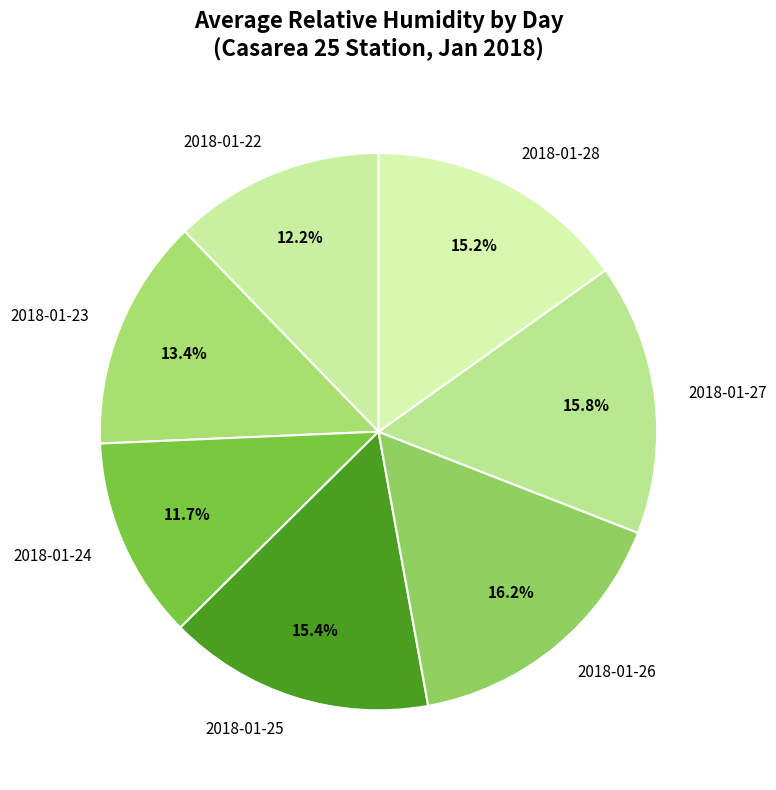

What percentage is the 2018-01-25 slice, to the nearest percent?

15%